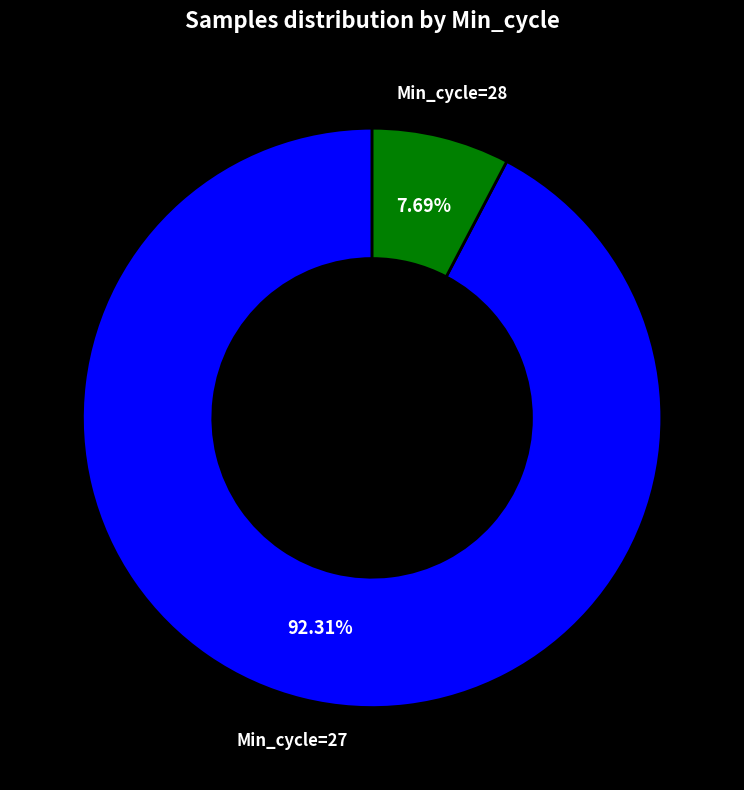

Does Min_cycle=27 account for over 50% of the chart?

Yes